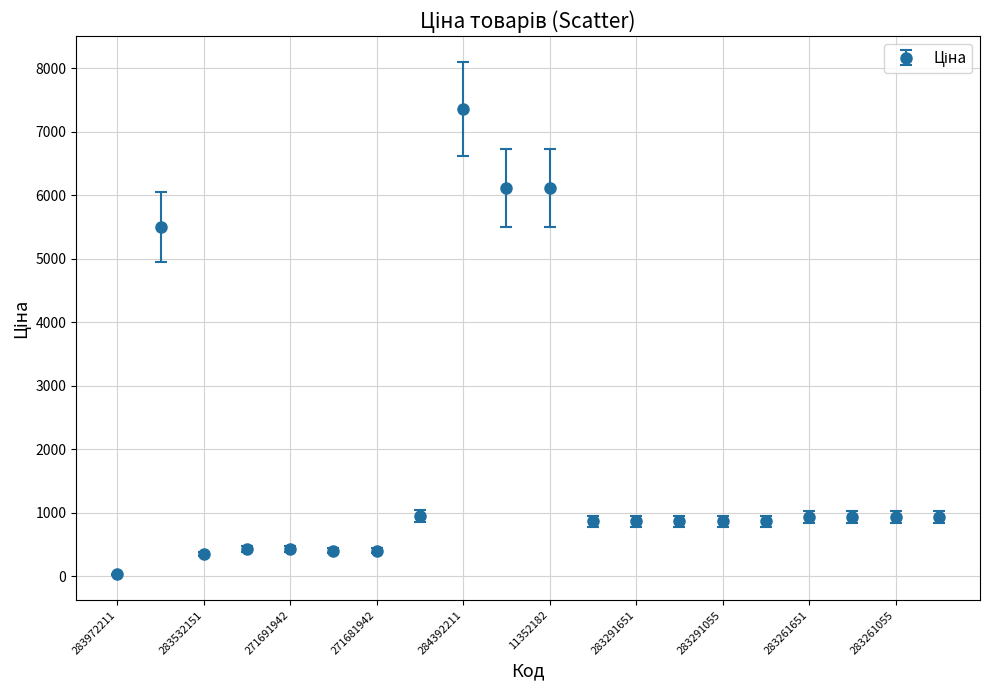

What is the maximum value shown in the chart?

7360.2